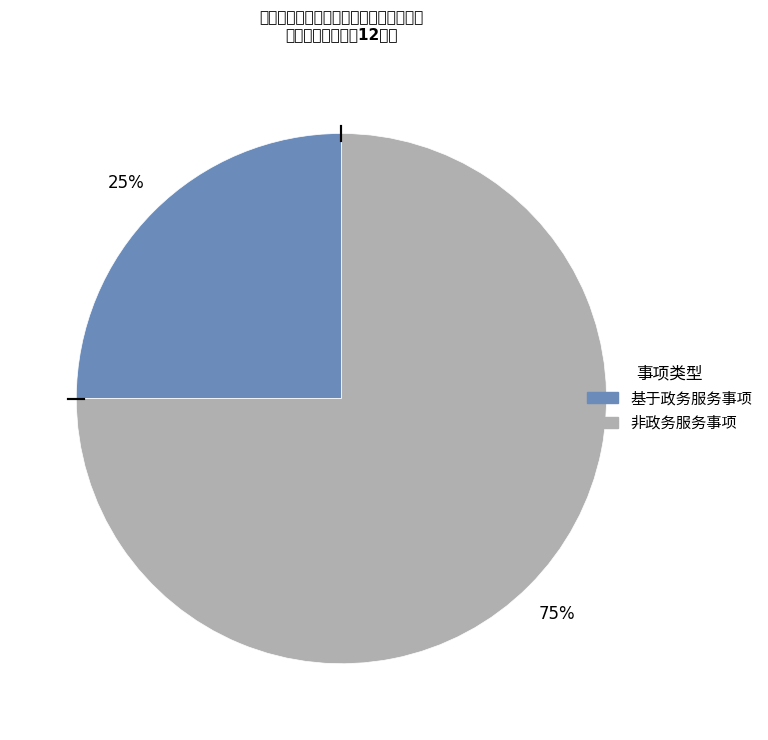

What percentage is the 非政务服务事项 slice, to the nearest percent?

75%